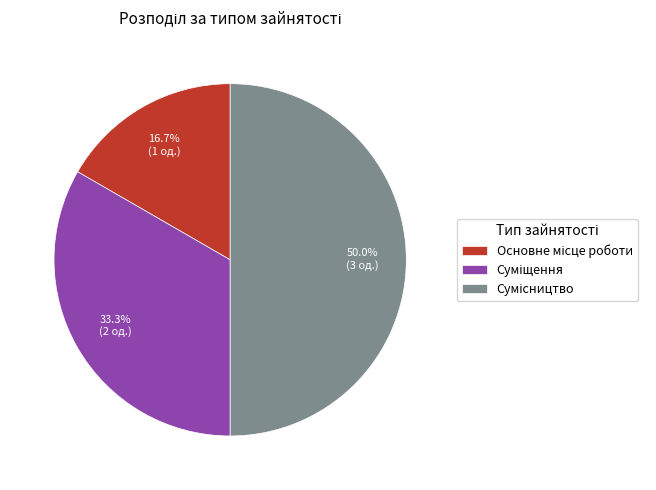

To the nearest percent, what percentage of the pie is Суміщення?

33%